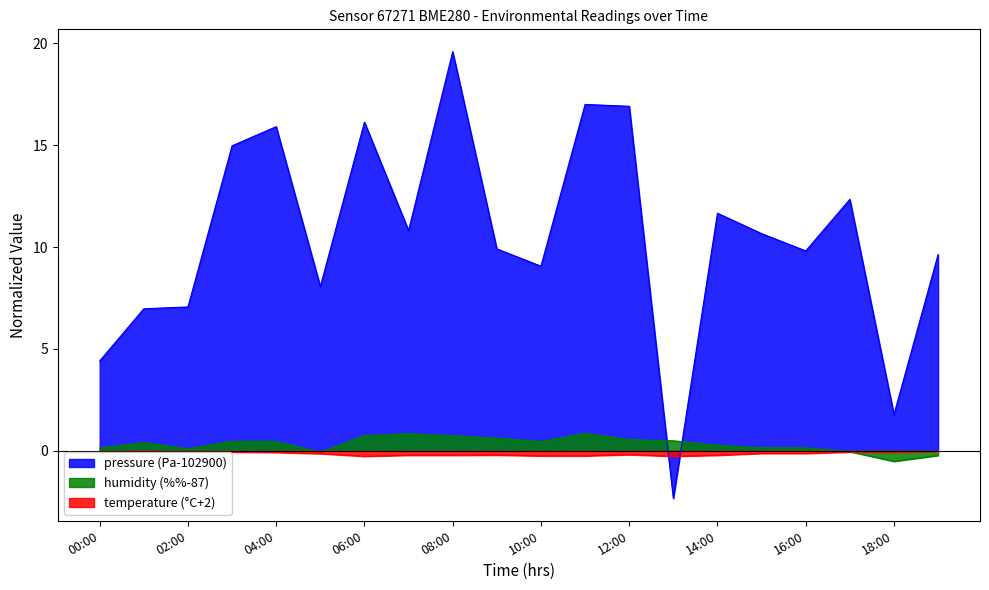

Which has a higher value, 01:00 or 14:00?

14:00